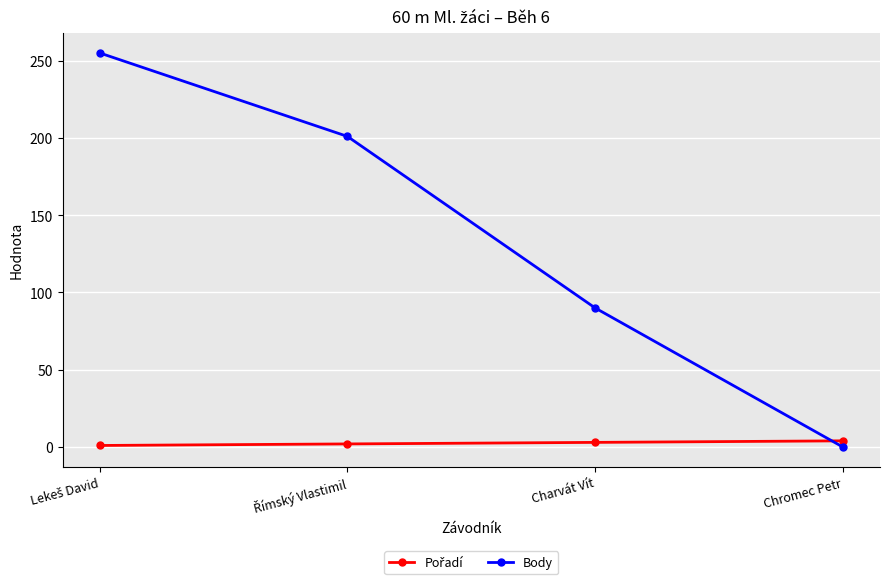

What position from the right is Chromec Petr?

1